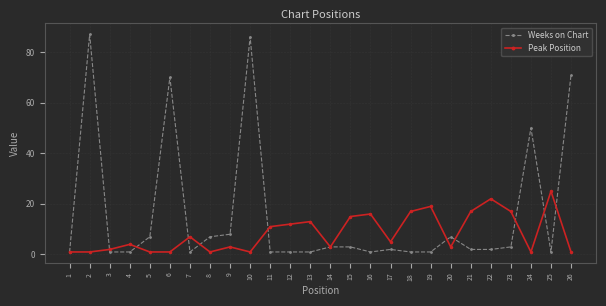

What is the value of the Peak Position point at the 15th from the left?

15